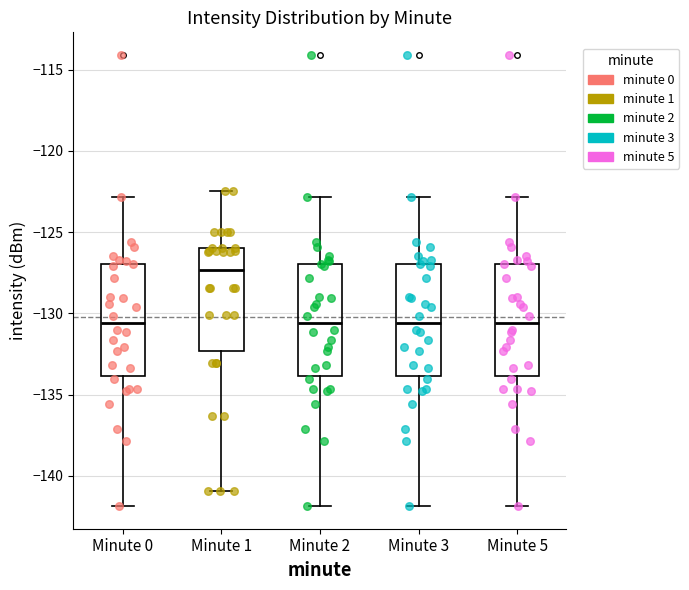

Reading left to right, transcribe this box plot: for each box, give where its median line is, the range the box spans, and where its two whiskers end, as read against the y-axis. The values are not printed on the chart, so give them approximately, as read against the axis.

Minute 0: median -130.5, box -134.0 to -127.0, whiskers -142.0 to -123.0
Minute 1: median -127.5, box -132.5 to -126.0, whiskers -141.0 to -122.5
Minute 2: median -130.5, box -134.0 to -127.0, whiskers -142.0 to -123.0
Minute 3: median -130.5, box -134.0 to -127.0, whiskers -142.0 to -123.0
Minute 5: median -130.5, box -134.0 to -127.0, whiskers -142.0 to -123.0